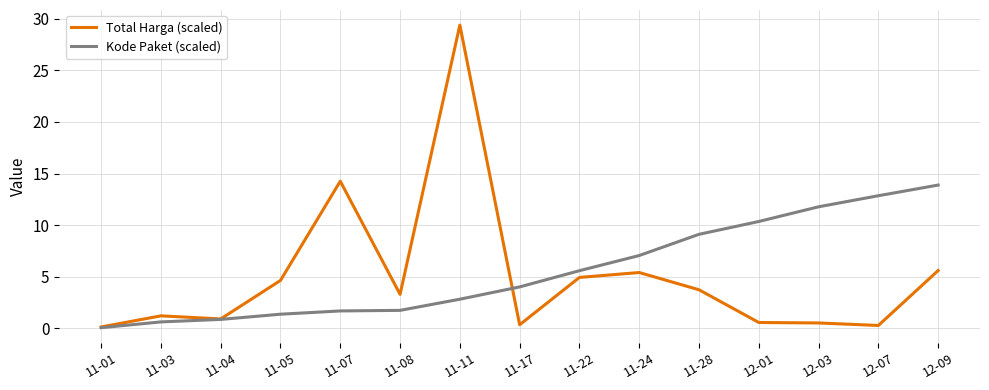

At how many categories does at least one series exceed 15?

1